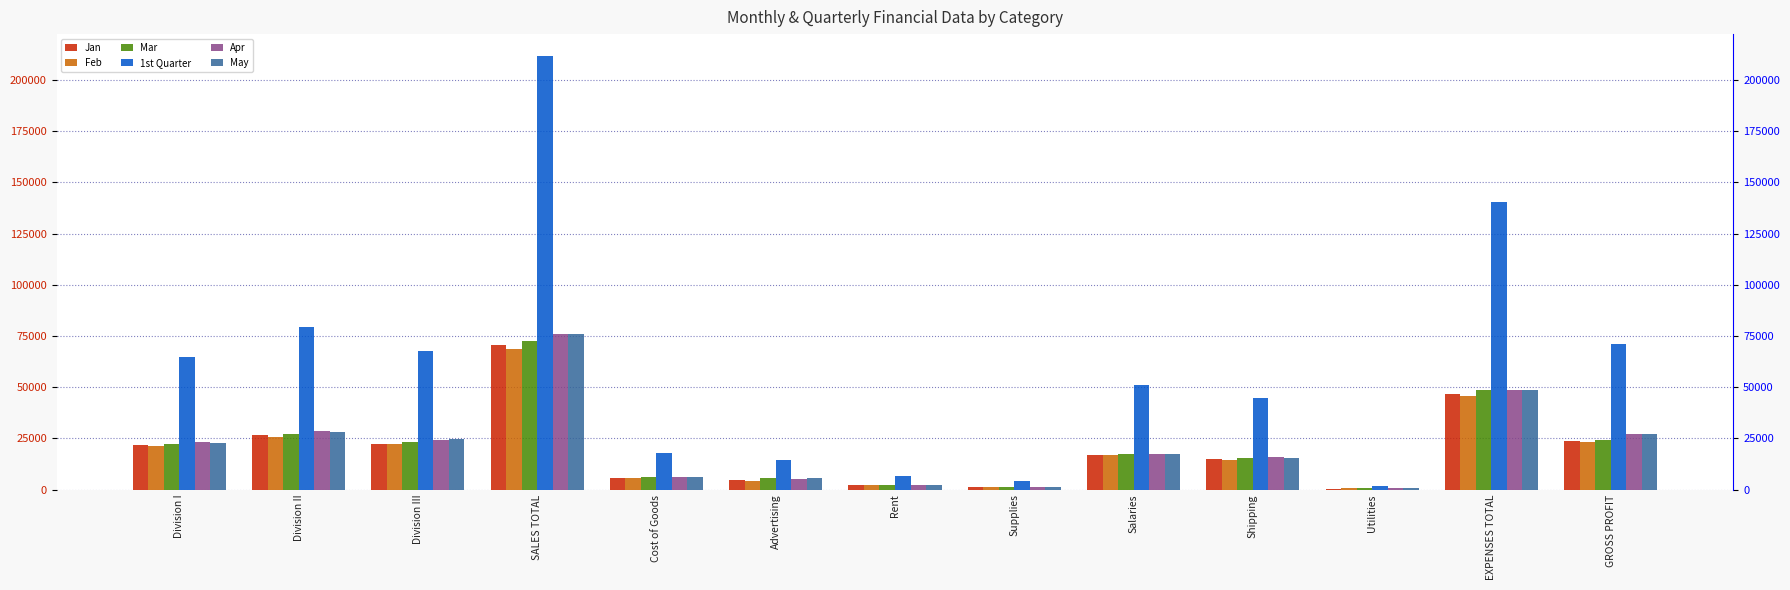

What is the highest value of the 1st Quarter series?

211784.0